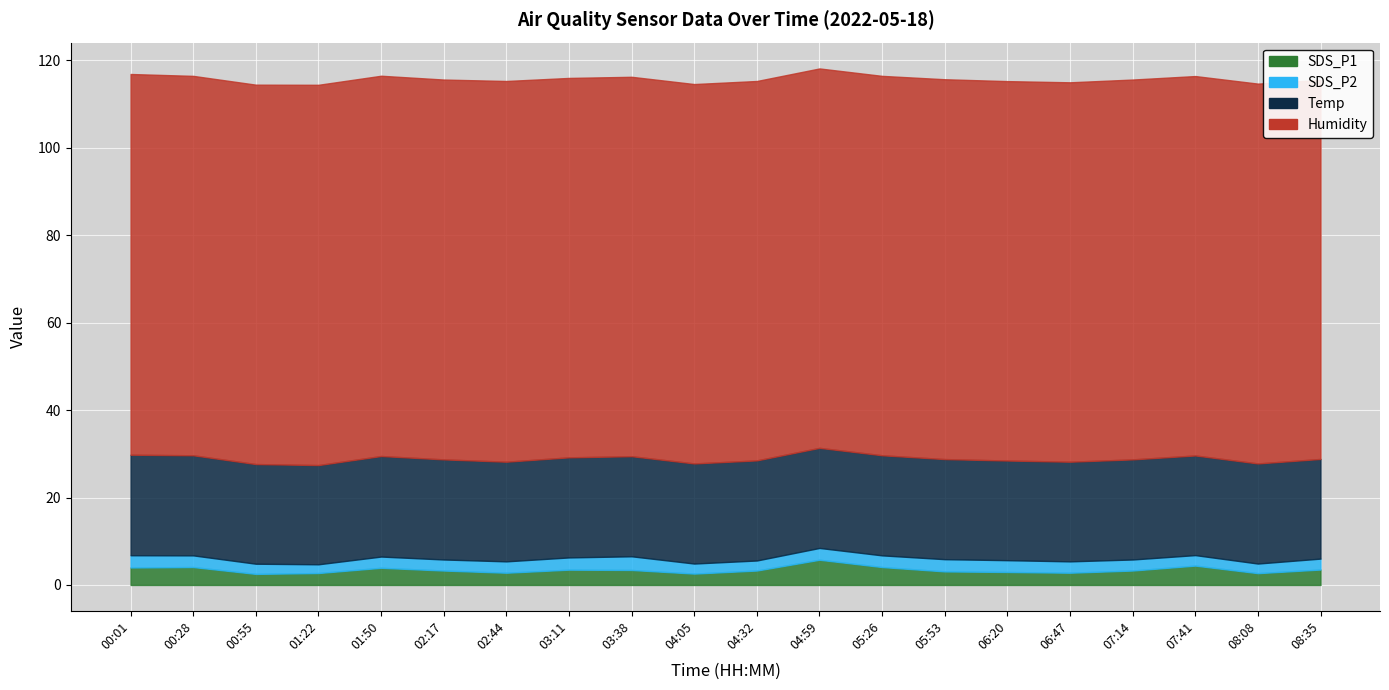

Where is SDS_P1 nearest to the value 4?

00:01